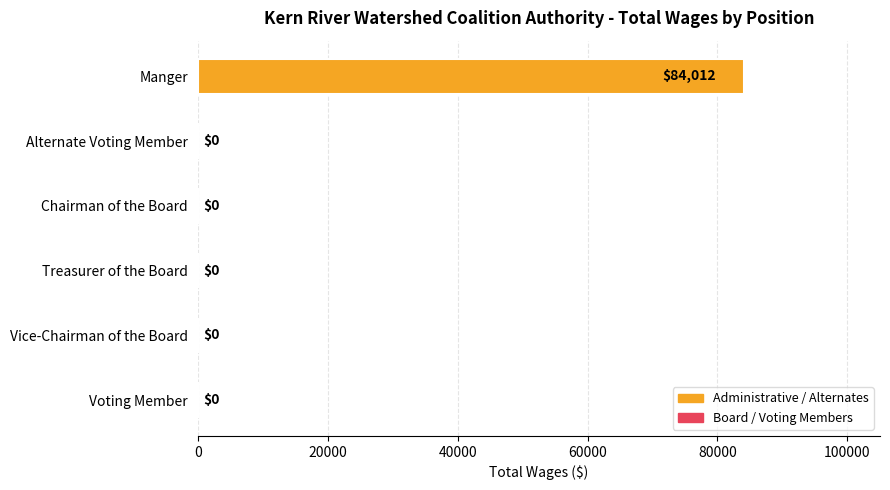

The value at Treasurer of the Board is 0. True or false?

True